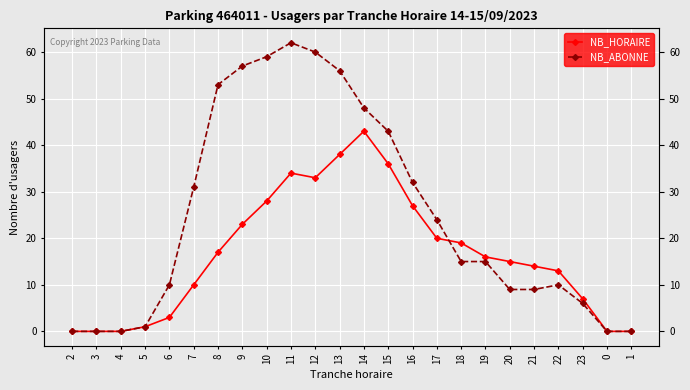

Rank the series by their average value, from highest to lowest.

NB_ABONNE, NB_HORAIRE